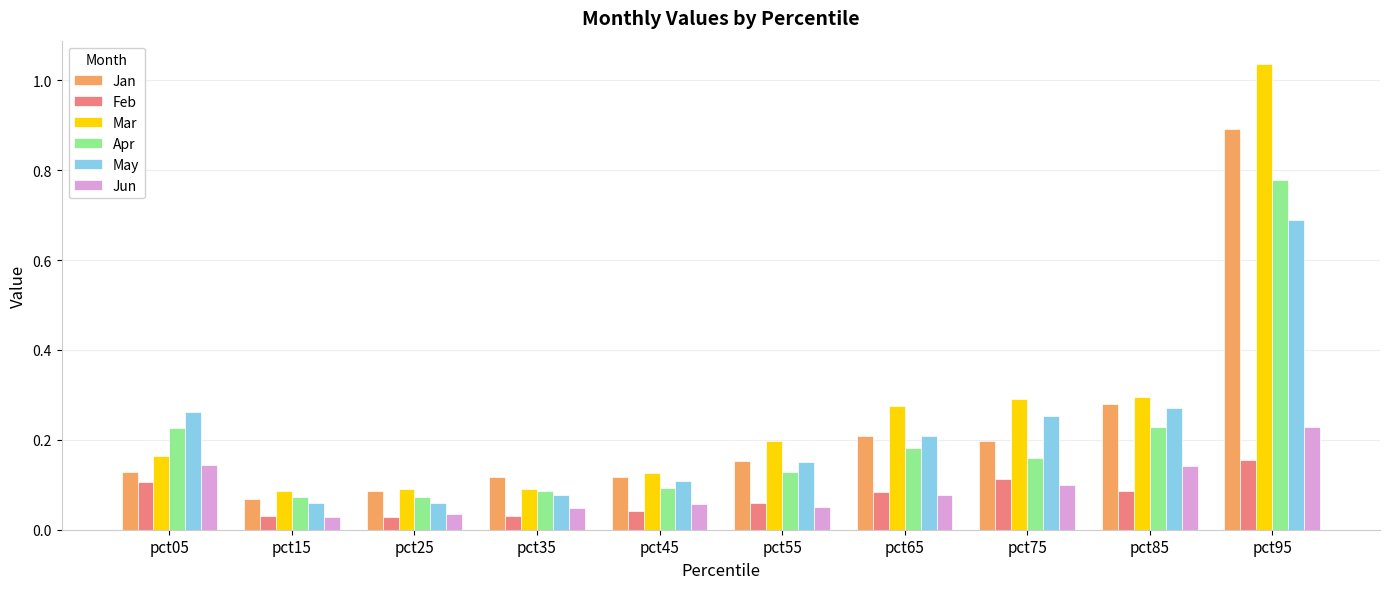

Rank the series by their maximum value, from highest to lowest.

Mar, Jan, Apr, May, Jun, Feb